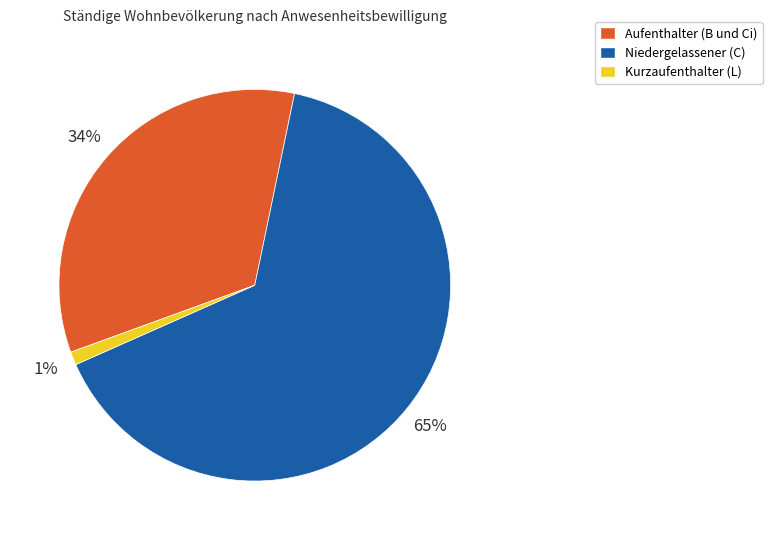

To the nearest percent, what portion does Niedergelassener (C) represent?

65%